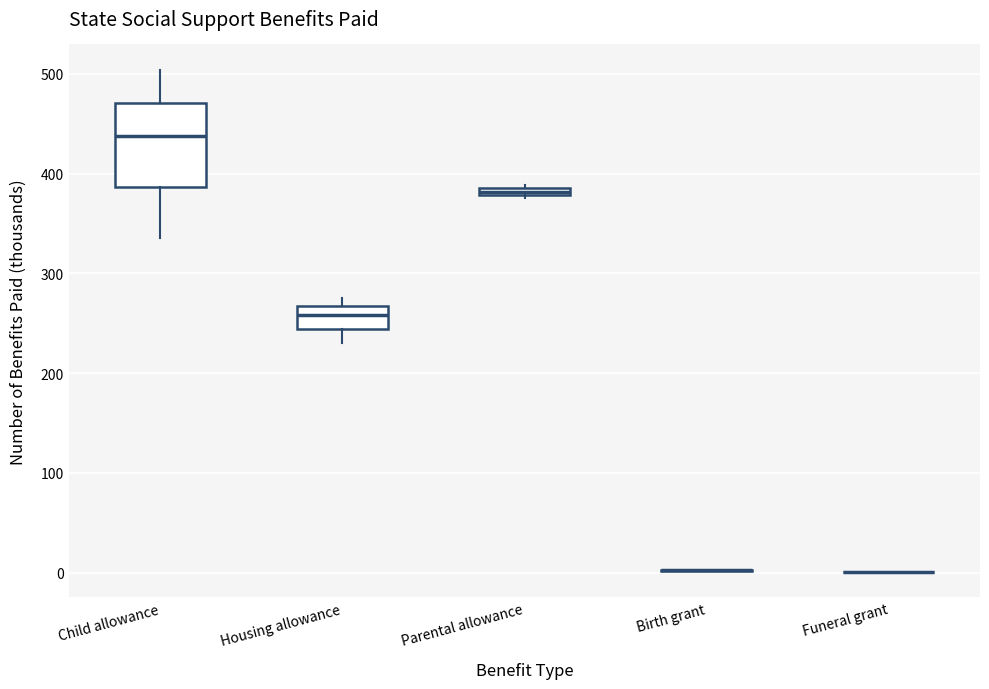

Which box is the tallest, from its lower edge to its upper edge?

Child allowance